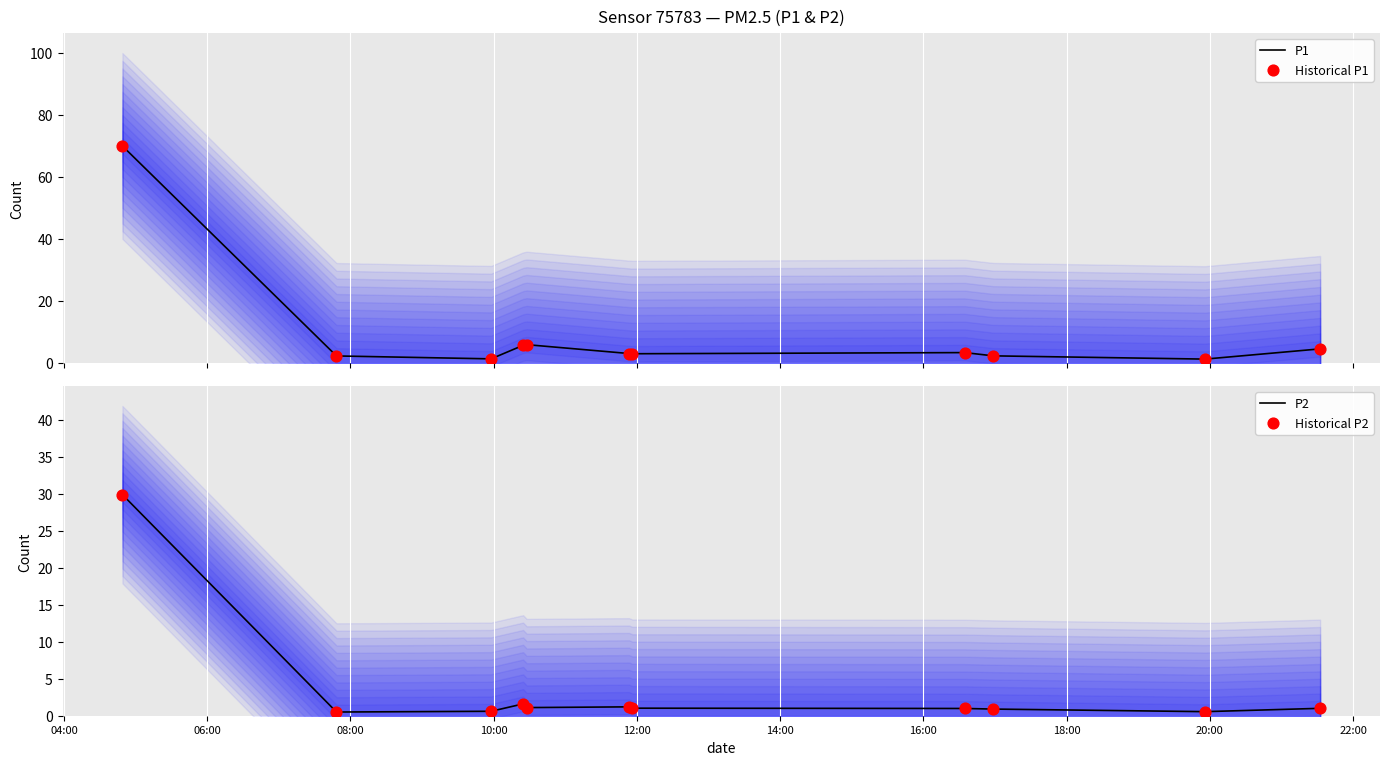

Which series reaches the minimum Y coordinate?

P2